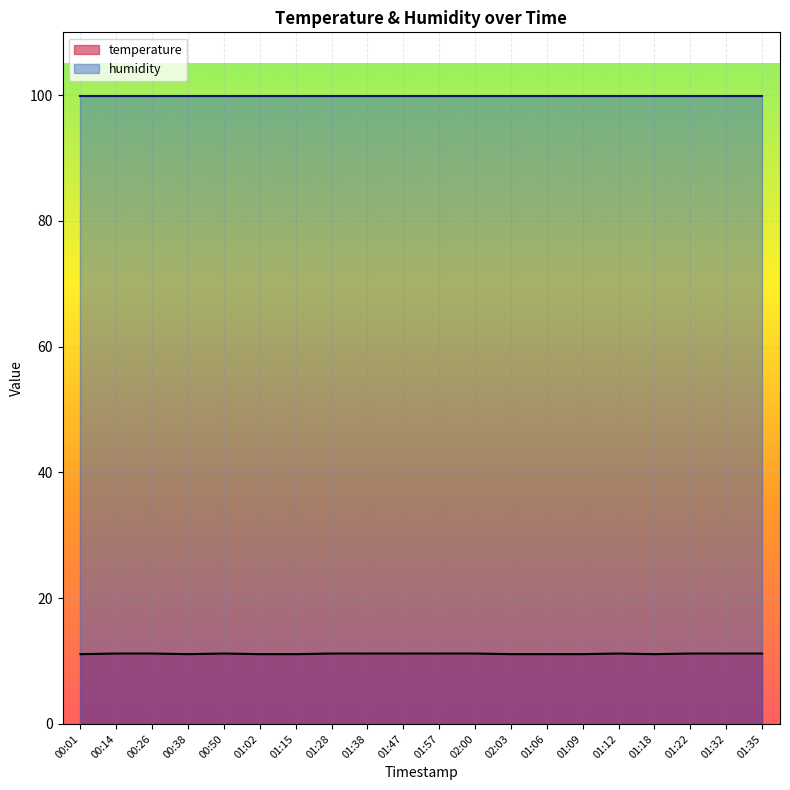

Where is the first local minimum?

00:38